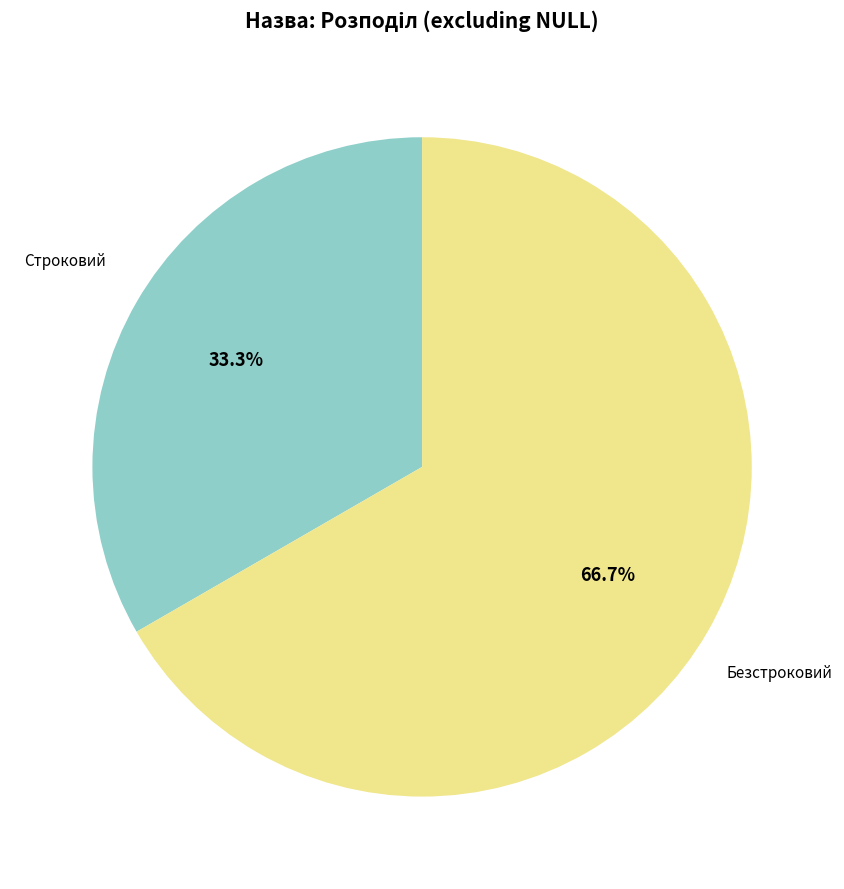

Is there a majority slice in this chart?

Yes